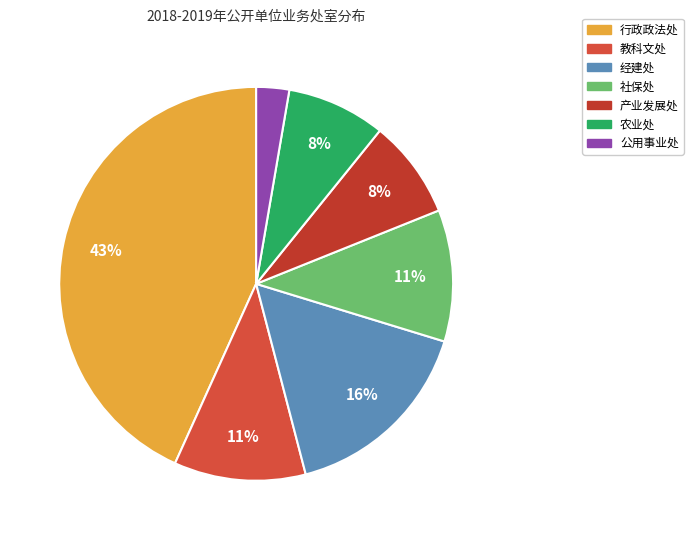

Count the number of slices in the pie.

7